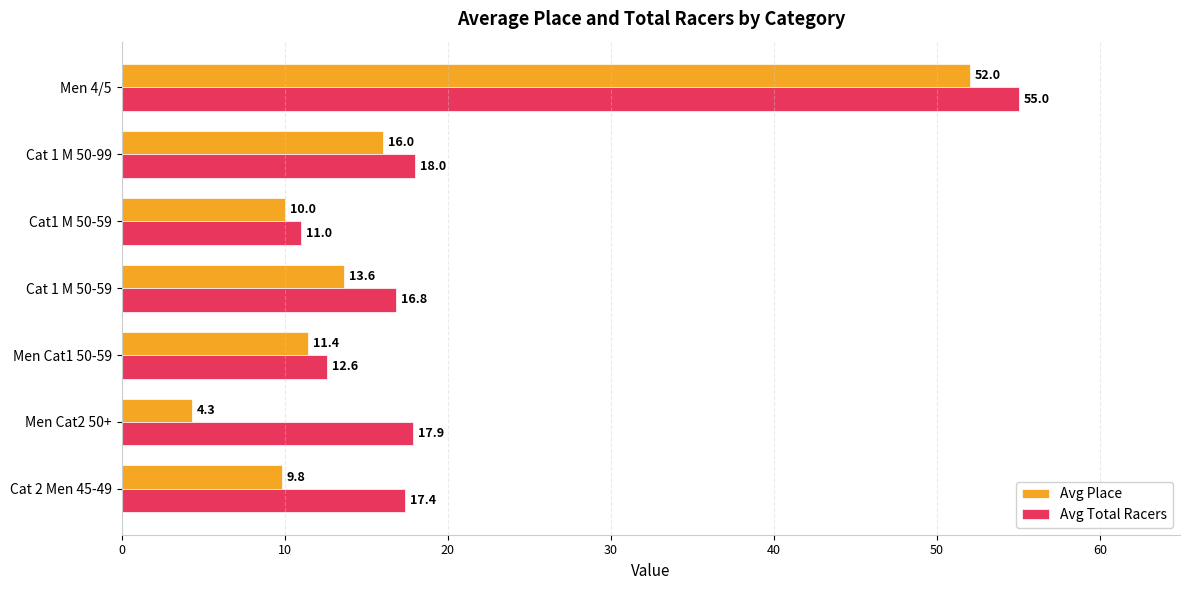

What is the average value of the Avg Total Racers series?

21.2